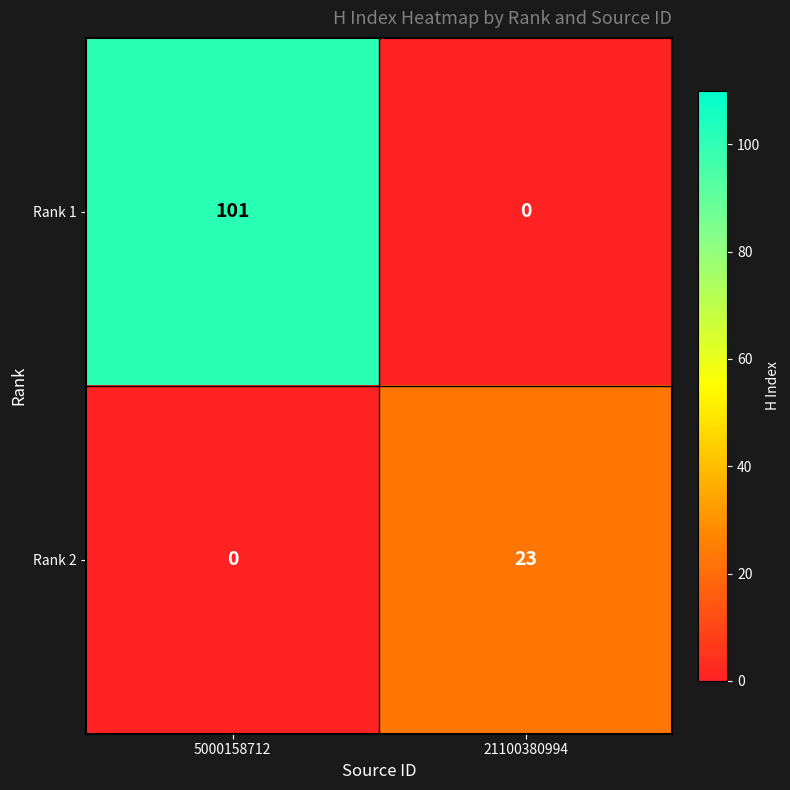

How many series are shown in this chart?

2